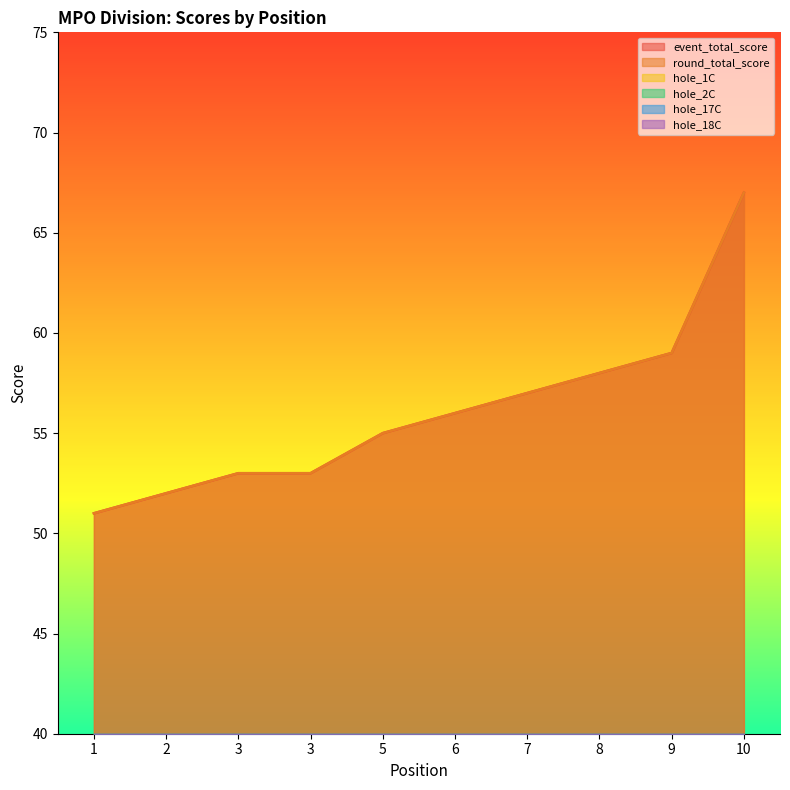

What is the approximate value of round_total_score at 10, to the nearest 5?

65